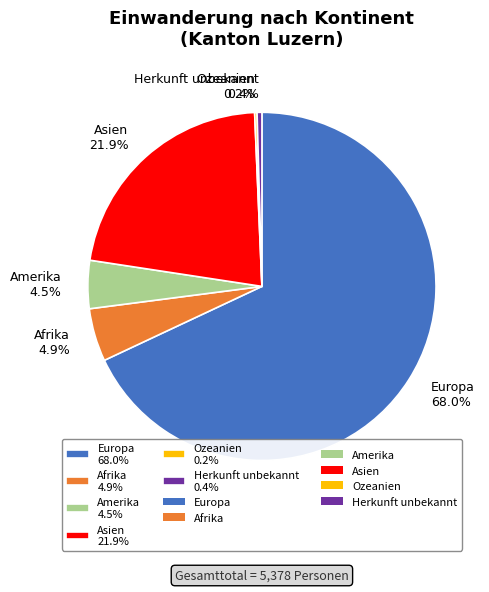

Does any single category account for the majority?

Yes